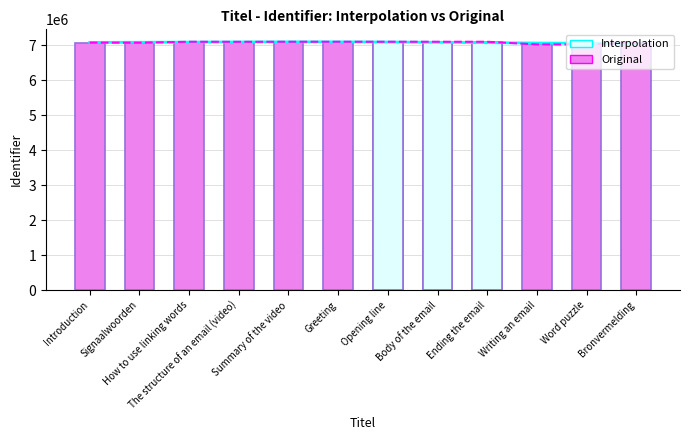

What is the difference between the maximum and minimum values in the Interpolation series?

42209